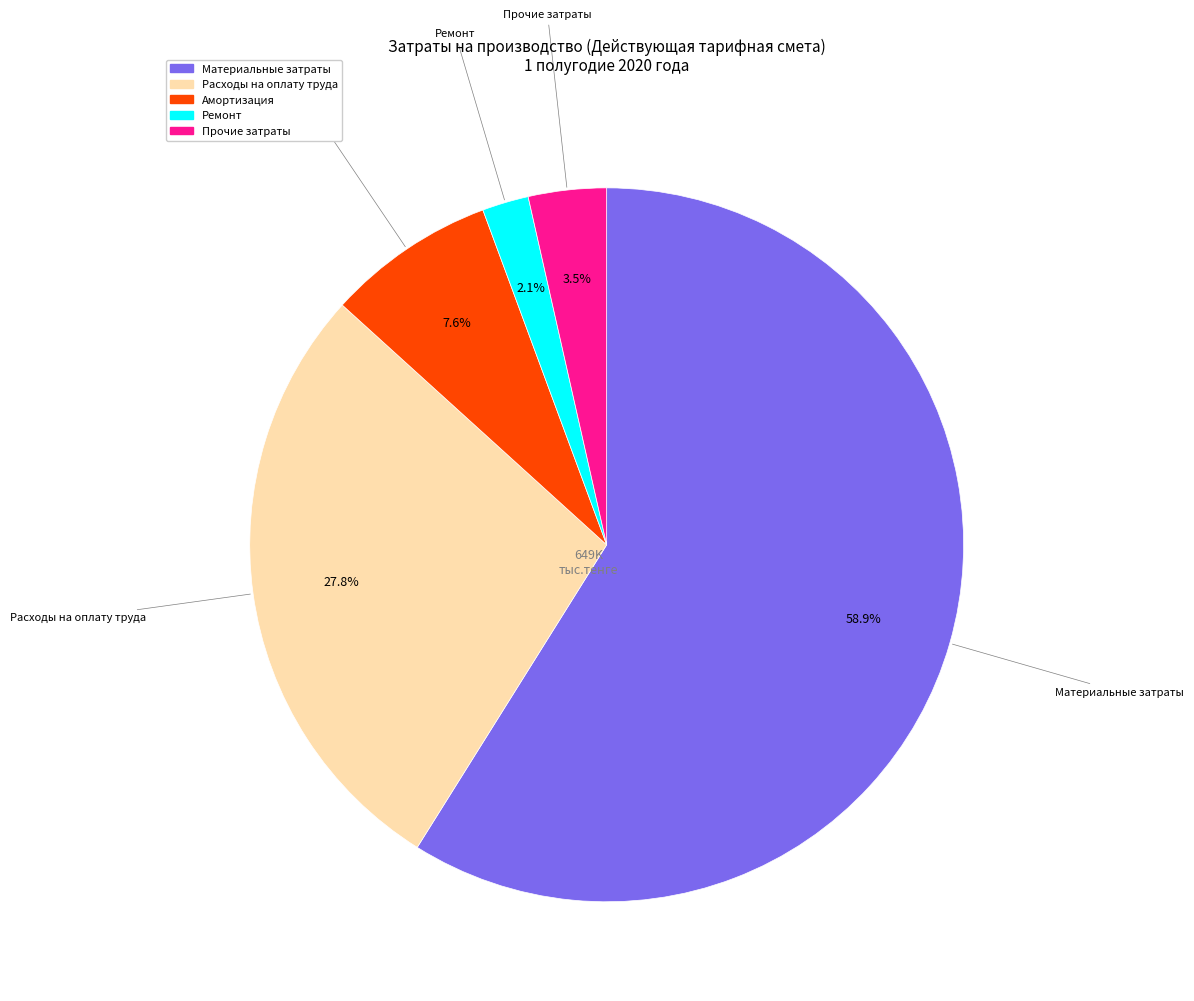

How many slices are in this pie chart?

5